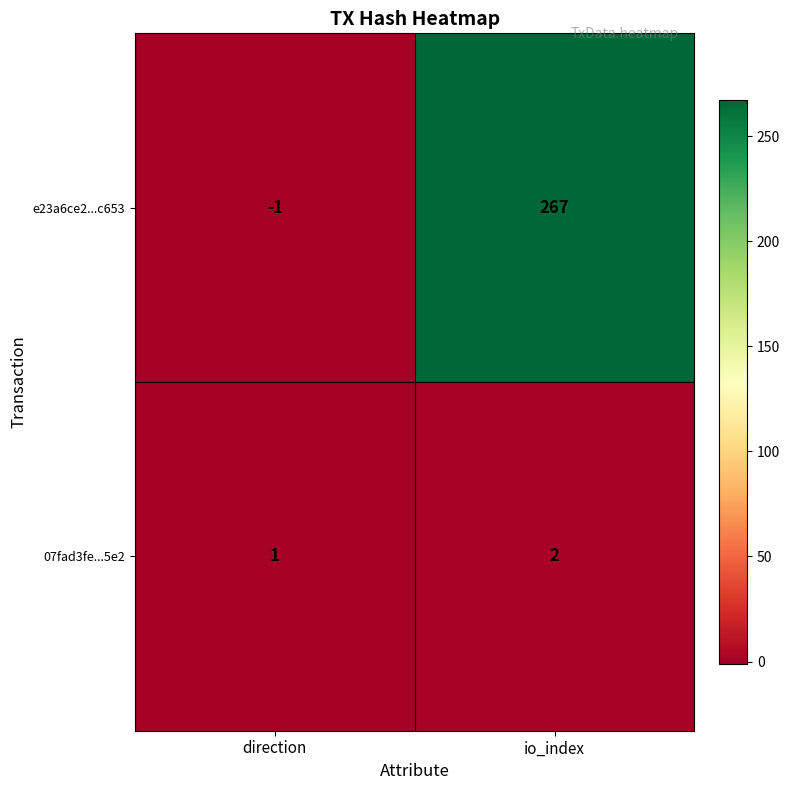

What is the difference between the maximum and minimum values in the e23a6ce2...c653 series?

268